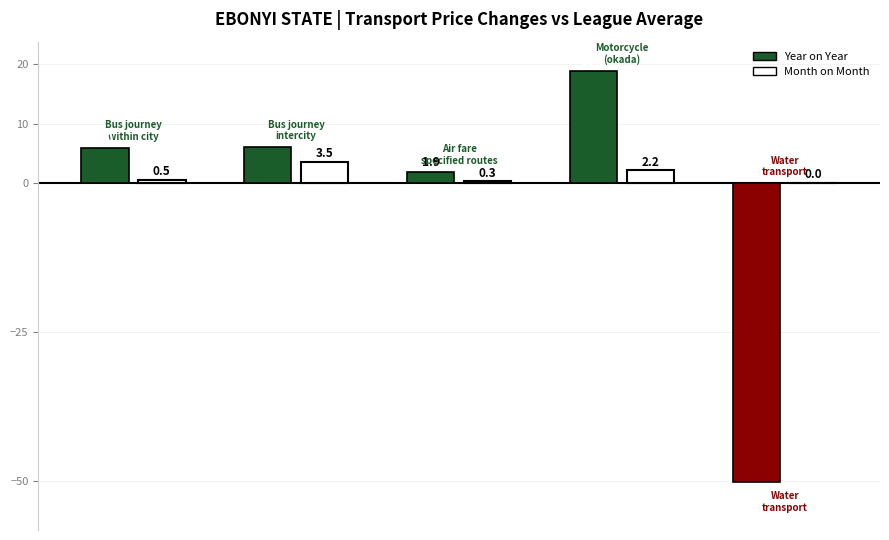

What is the value of the Month on Month bar at the 3rd from the left?

0.3